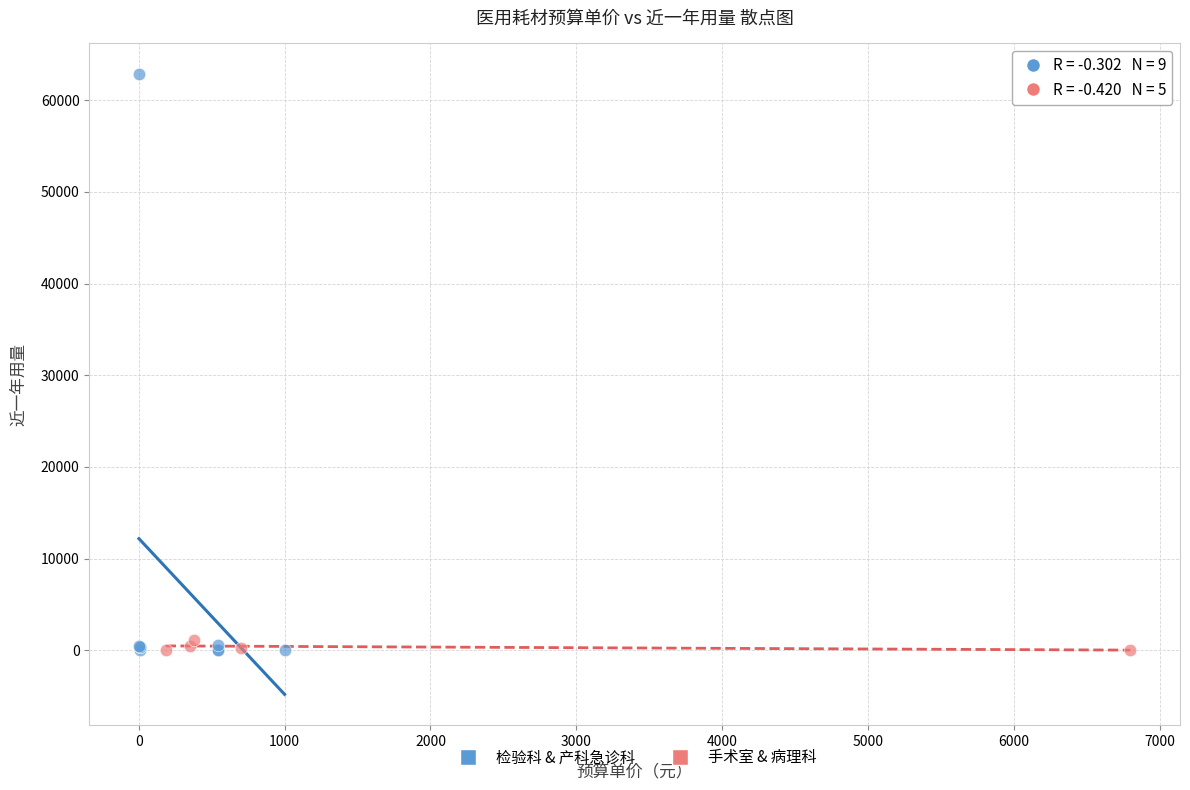

Which series has the largest Y range (max minus min)?

检验科 & 产科急诊科